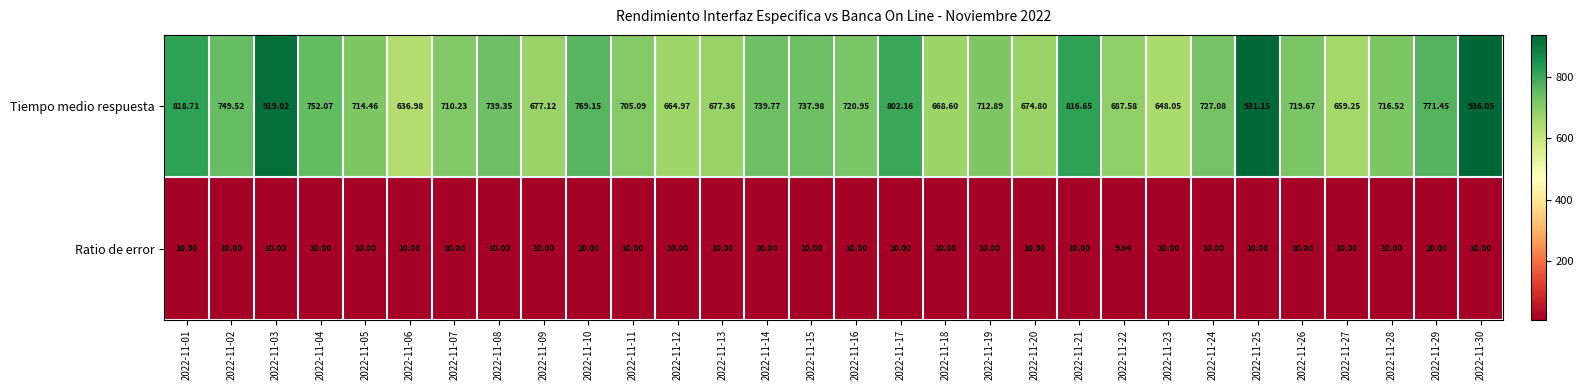

Is the value of Tiempo medio respuesta at 2022-11-21 greater than the value of Ratio de error at 2022-11-26?

Yes